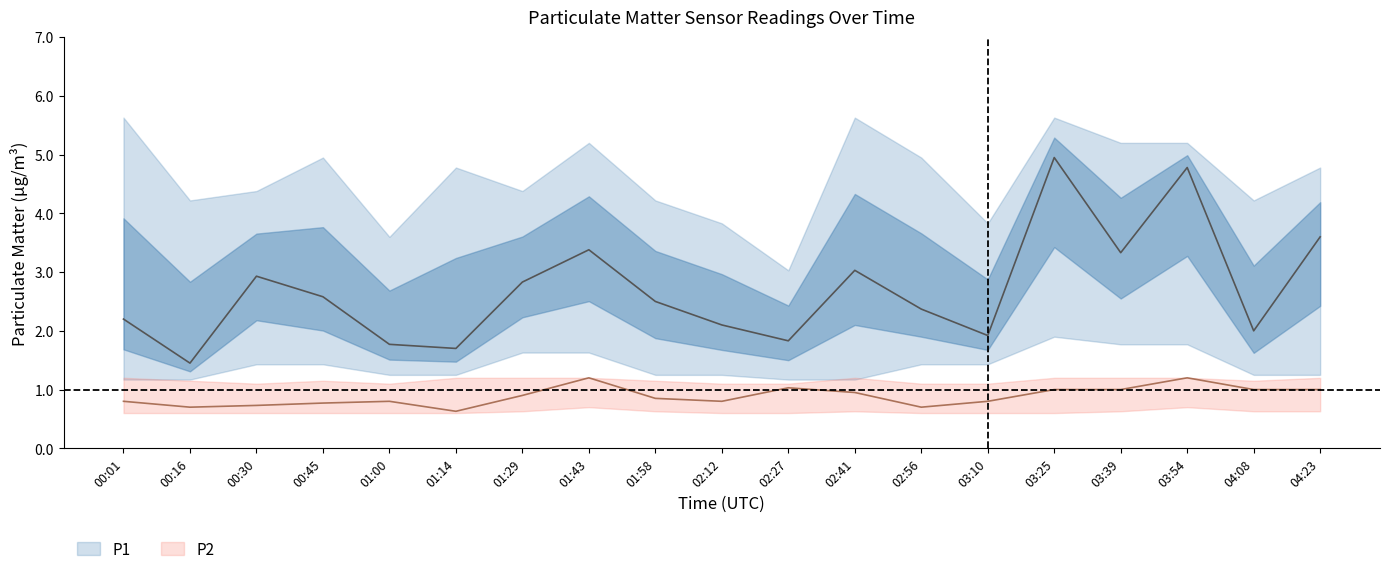

True or false: P1 has more than 1 points higher than both neighbors.

True